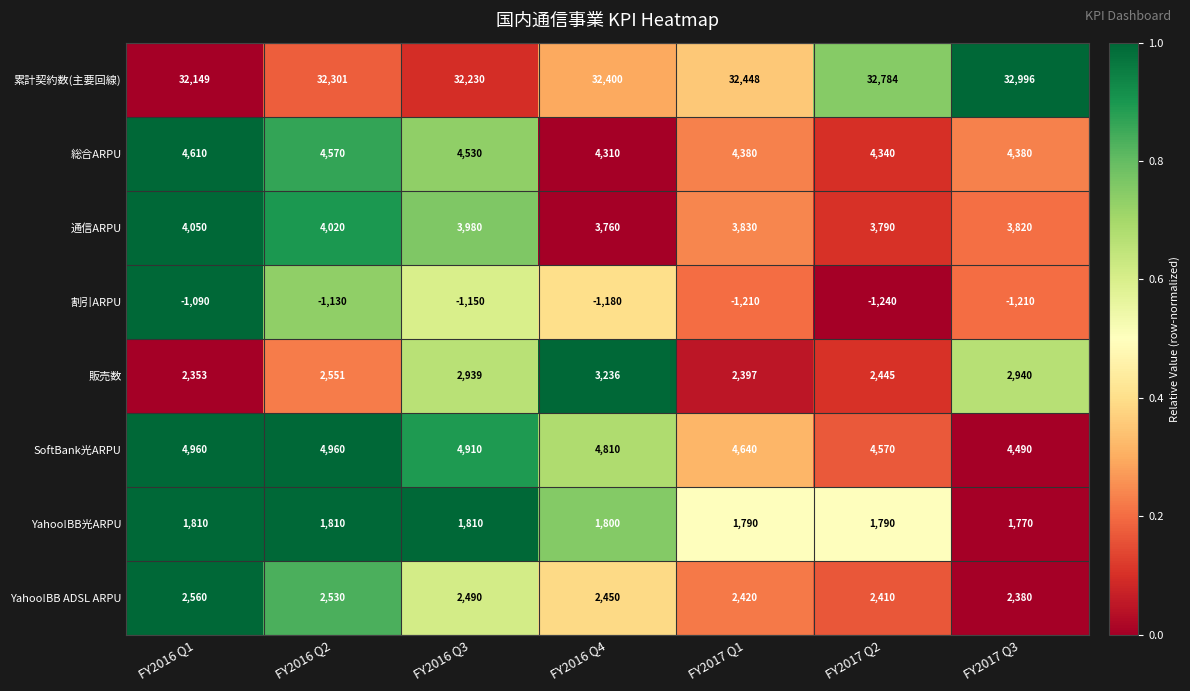

What is the difference between the highest and lowest values at FY2016 Q3?

33380